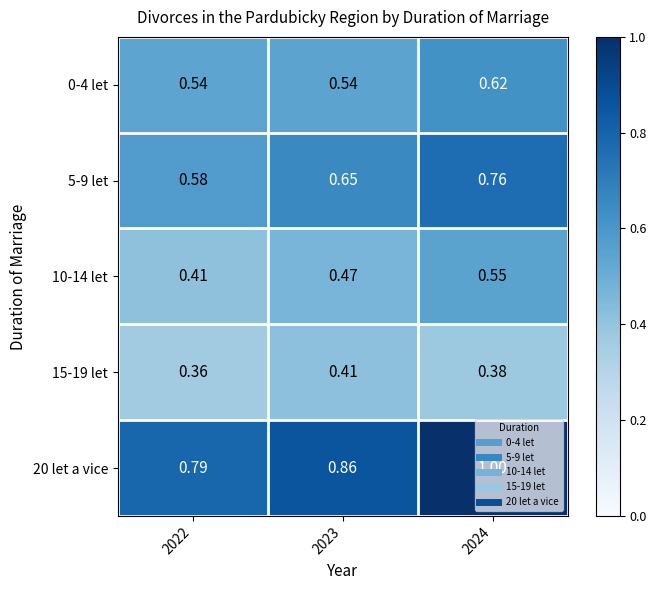

List the series in order of their overall mean, lowest first.

15-19 let, 10-14 let, 0-4 let, 5-9 let, 20 let a vice